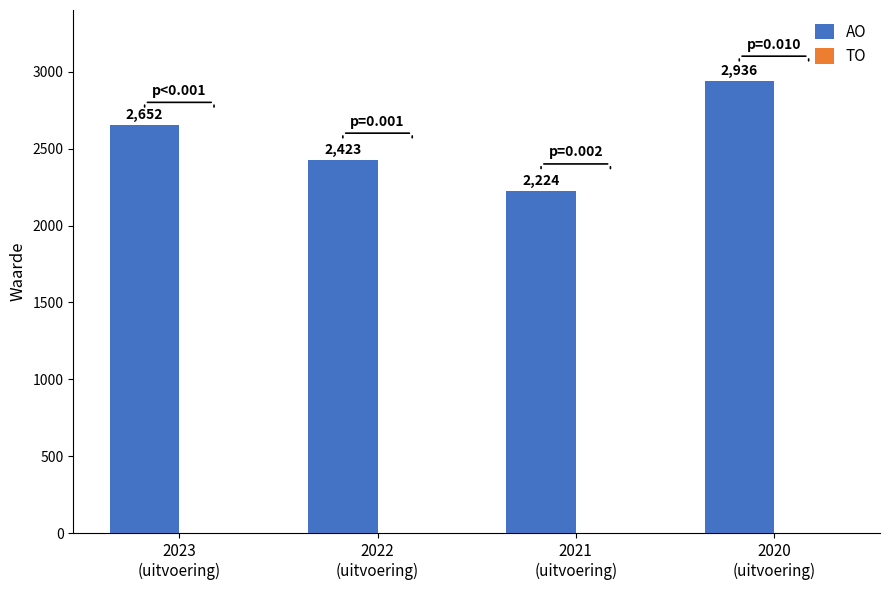

What is the average value?

2559